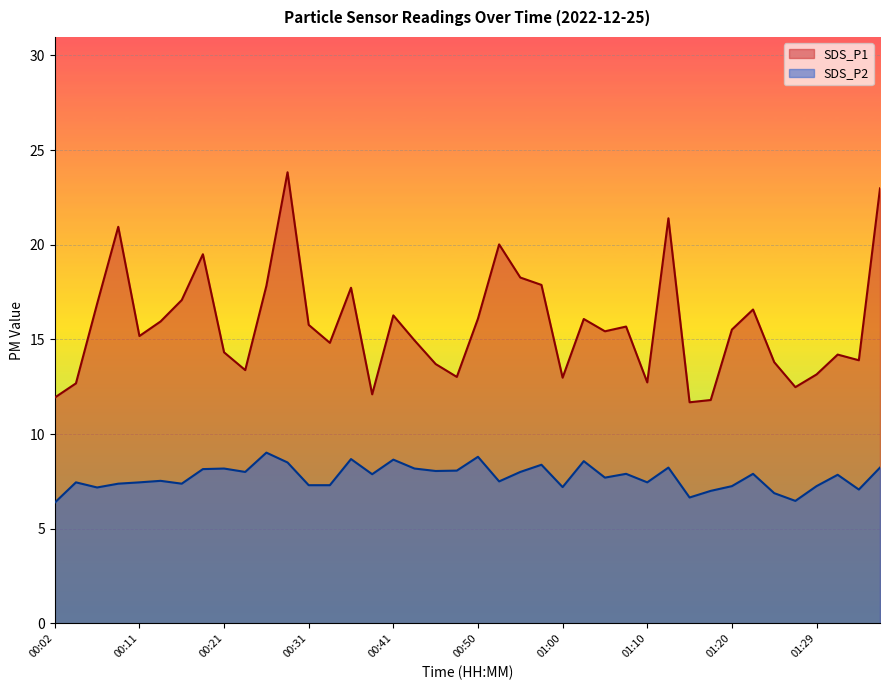

Is the value of SDS_P1 at 00:28 greater than the value of SDS_P2 at 00:41?

Yes